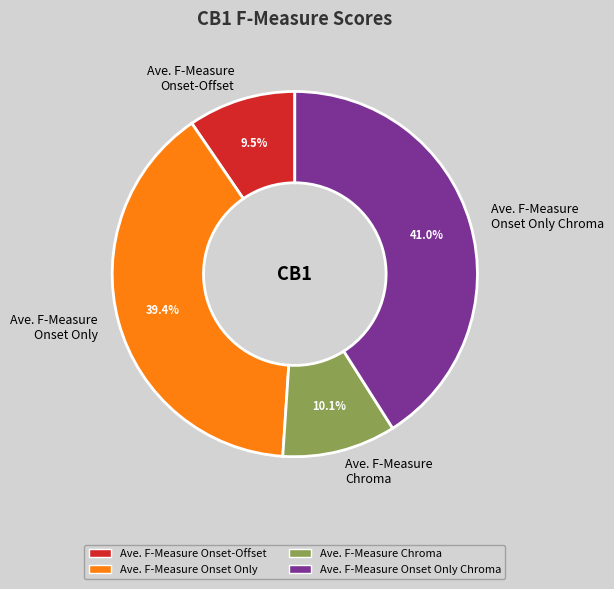

To the nearest percent, what is the combined percentage of Ave. F-Measure Onset Only Chroma and Ave. F-Measure Onset Only?

80%